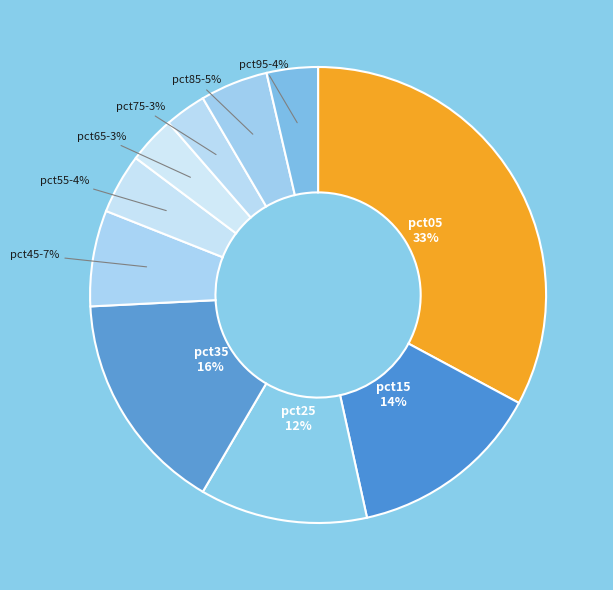

Which category has the biggest portion of the pie?

pct05